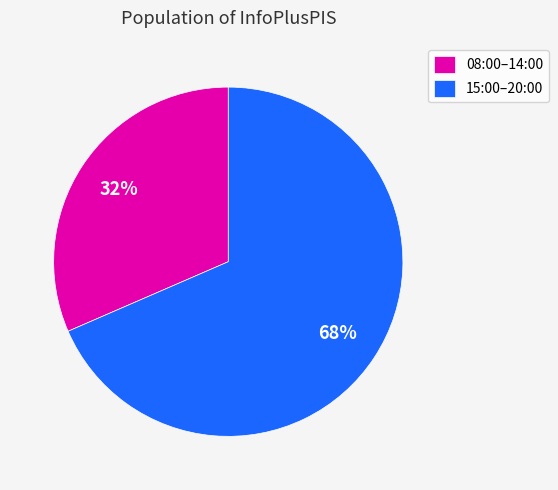

To the nearest percent, what portion does 08:00–14:00 represent?

32%